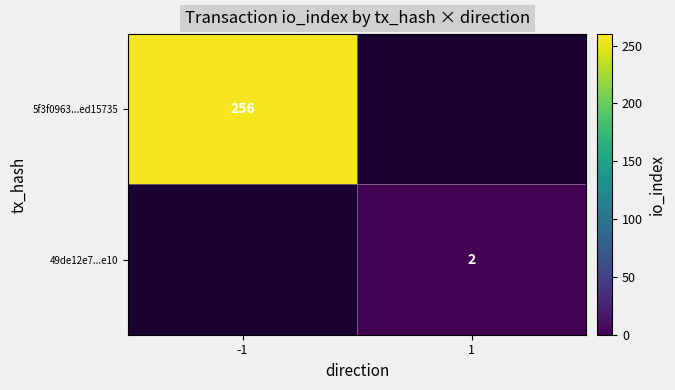

The 5f3f0963...ed15735 series shows 105 at -1. True or false?

False